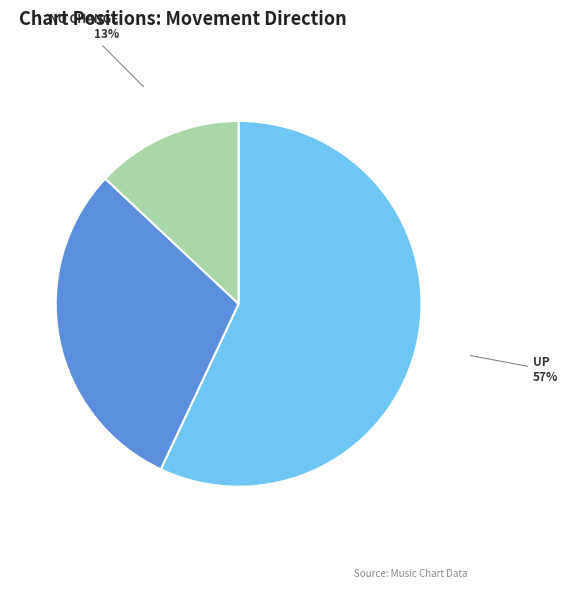

Does any single category account for the majority?

Yes